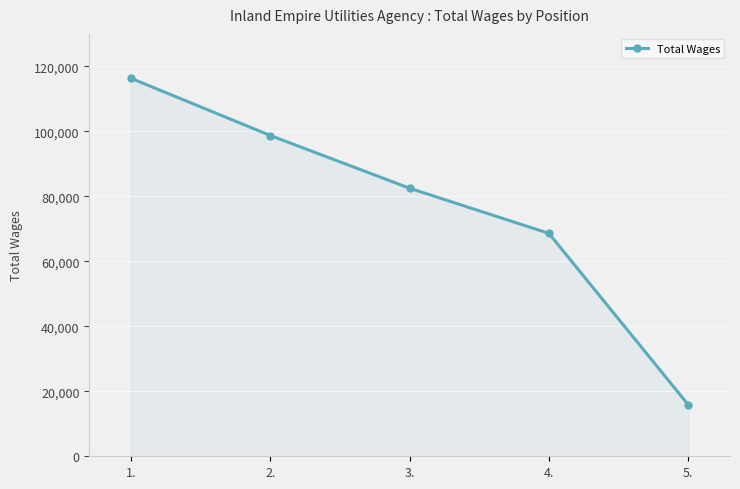

How many values are below 82492?

2